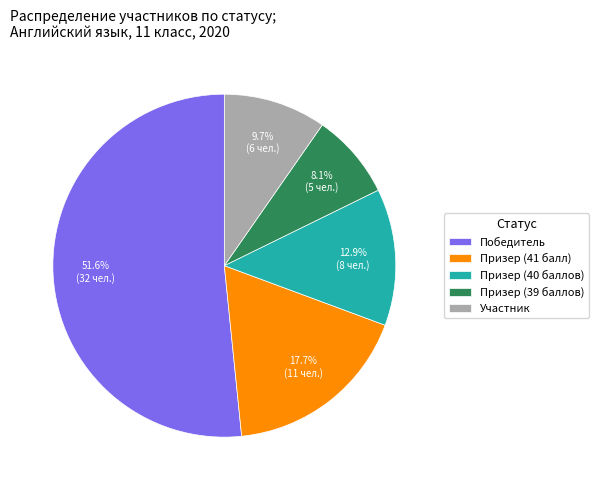

What percentage is the Победитель slice, to the nearest percent?

52%